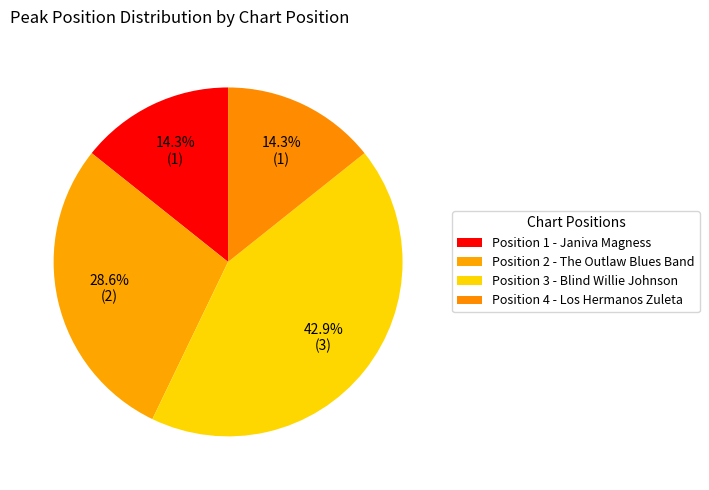

How many segments does this pie chart have?

4